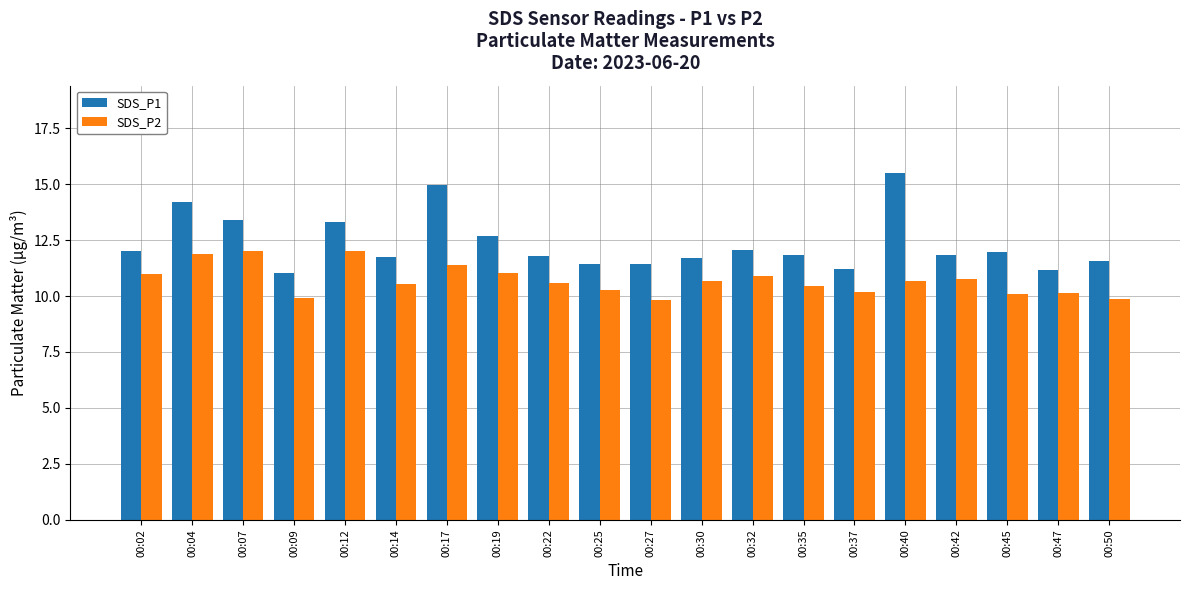

What is the sum of all SDS_P1 values?

246.8